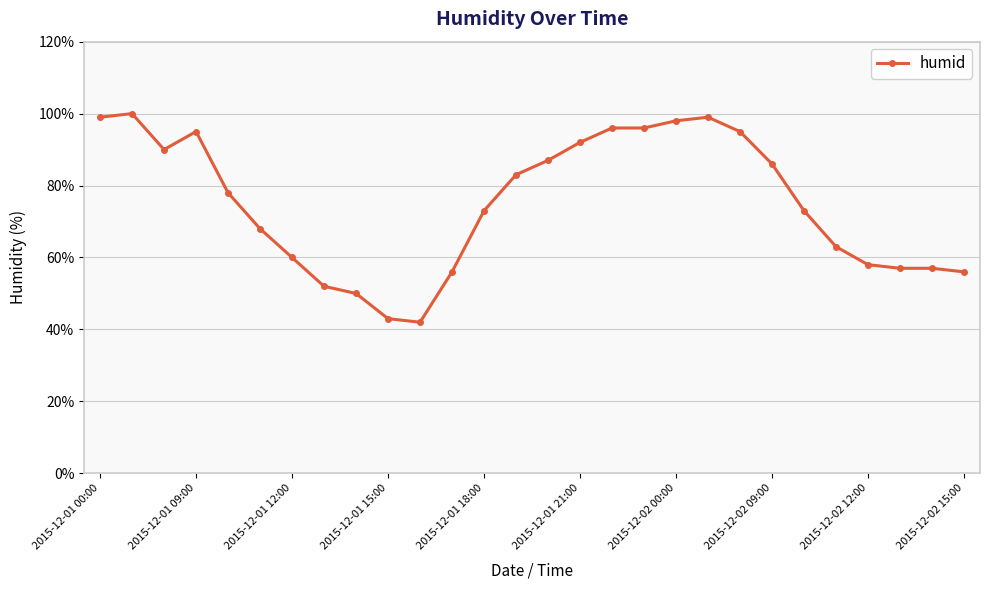

What is the value of the 18th point from the left?

96